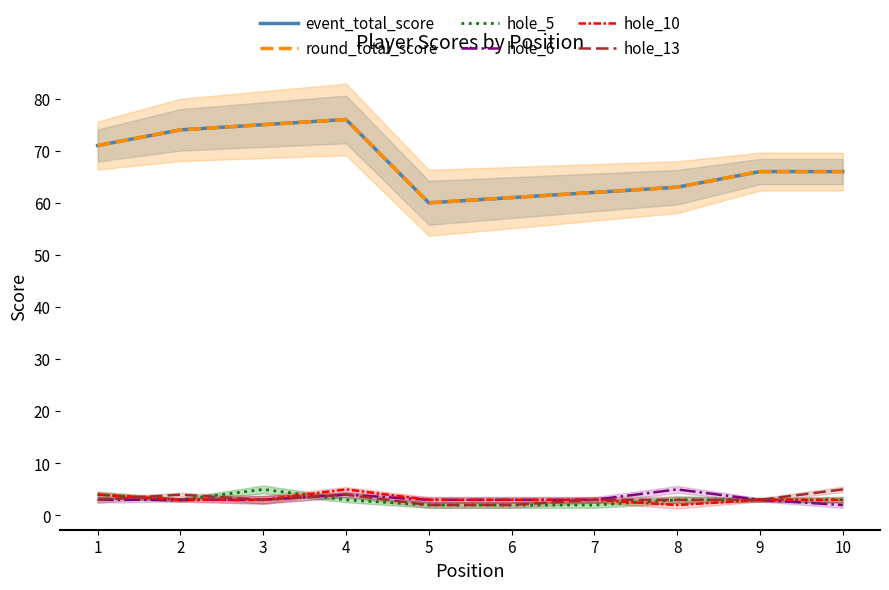

At how many categories does at least one series exceed 72?

3